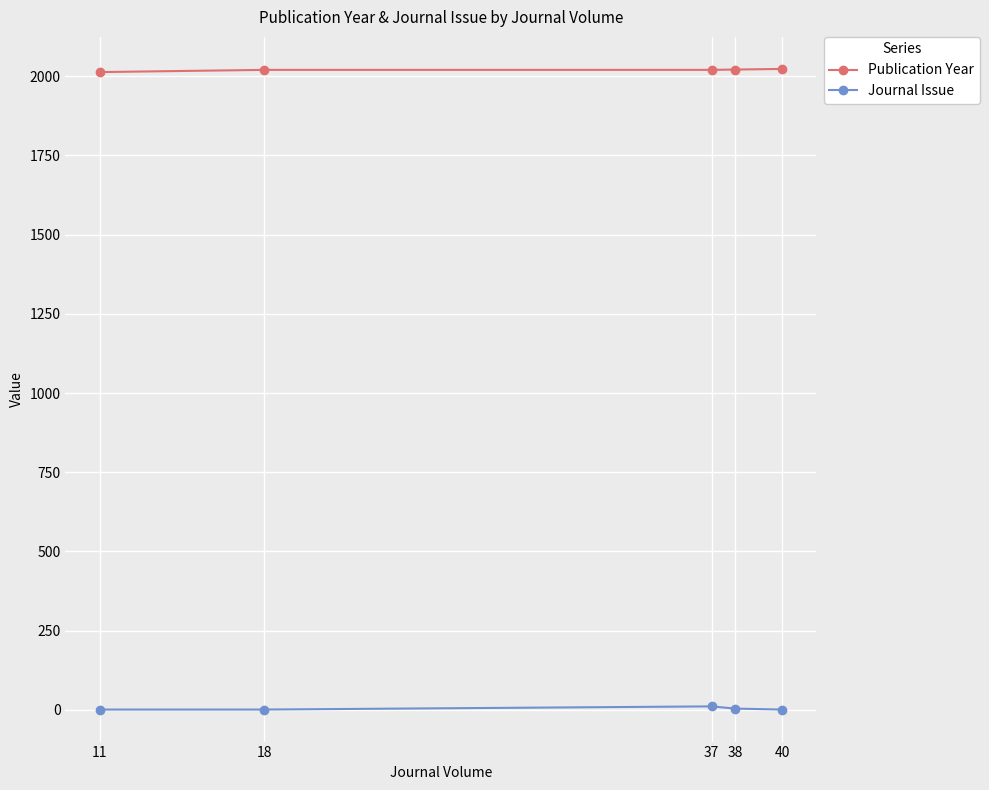

Is the value of Journal Issue at 40 greater than the value of Publication Year at 40?

No